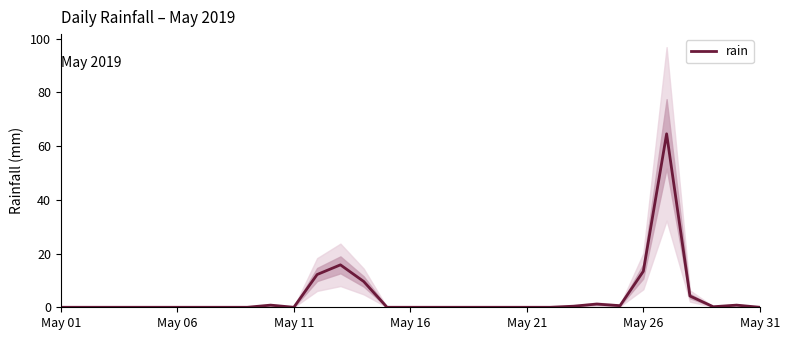

Is it true that rain equals 0.0 at May 06?

True